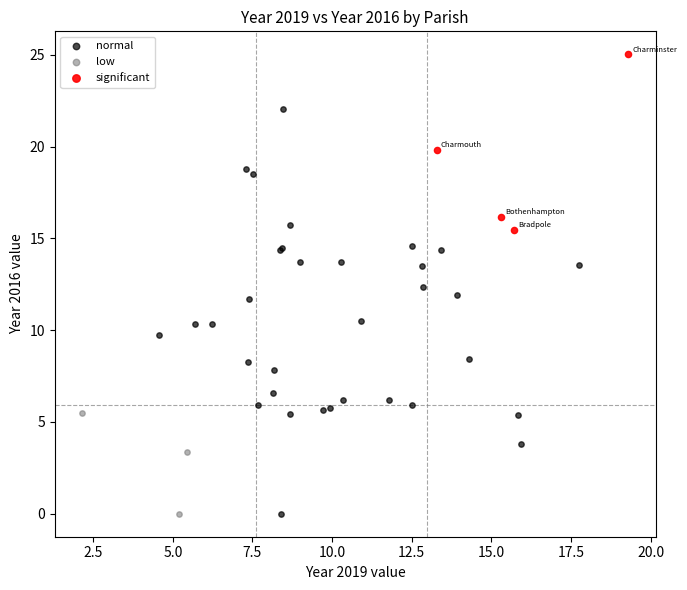

What are all the series names shown in the legend?

normal, low, significant